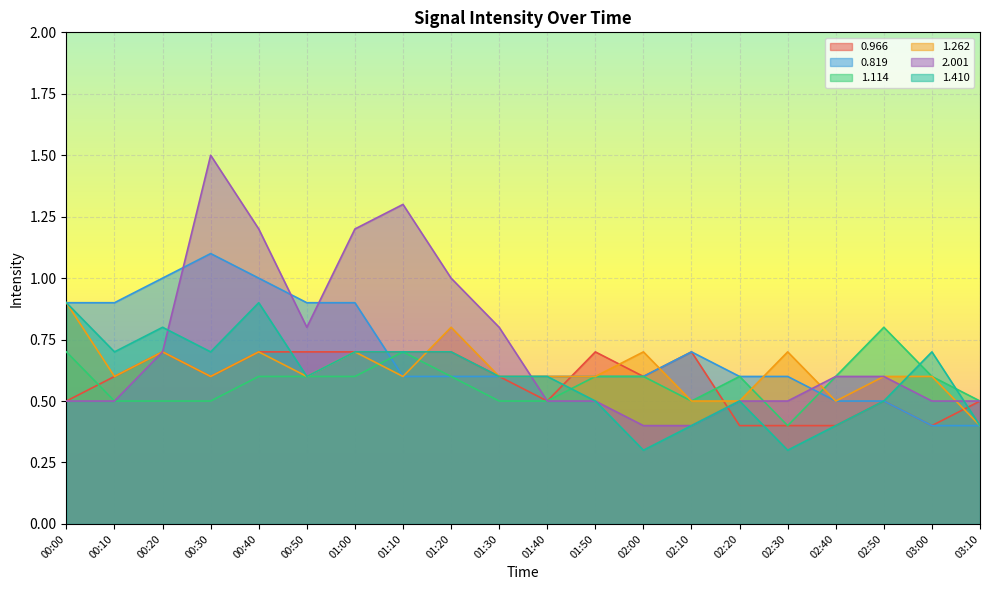

Which category has the lowest value in the 1.410 series?

02:00